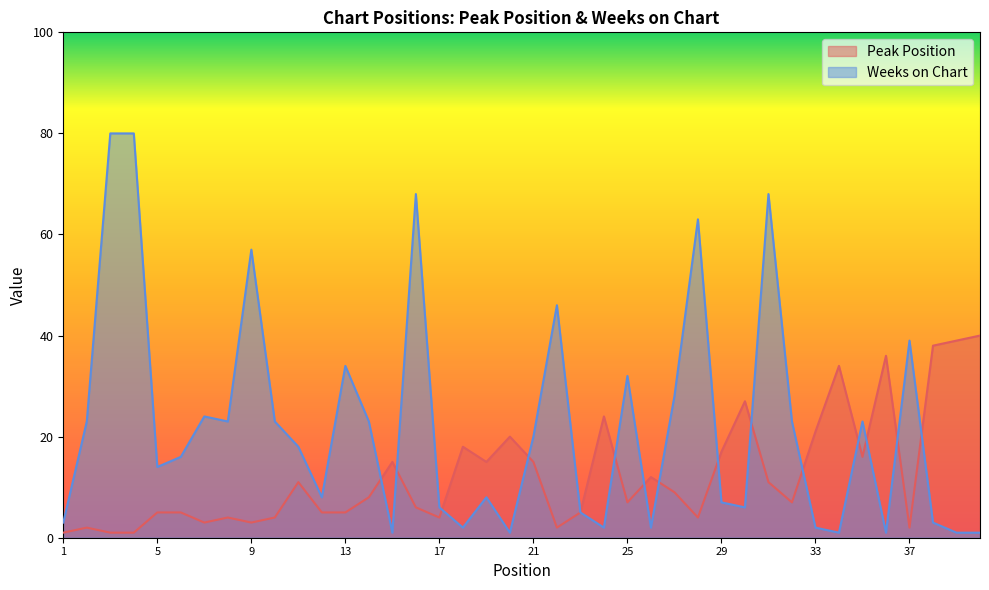

What is the difference between the maximum and minimum values in the Peak Position series?

39